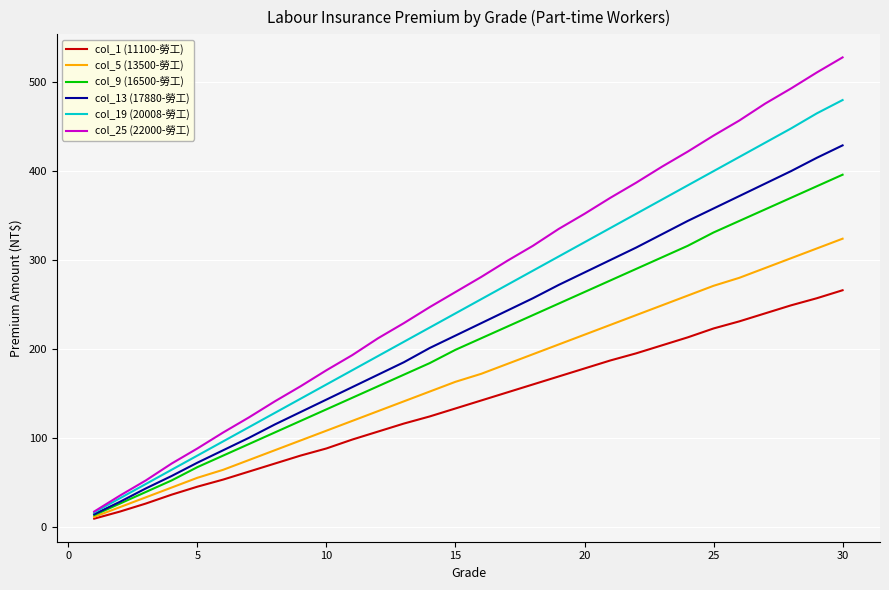

What is the greatest value displayed?

528